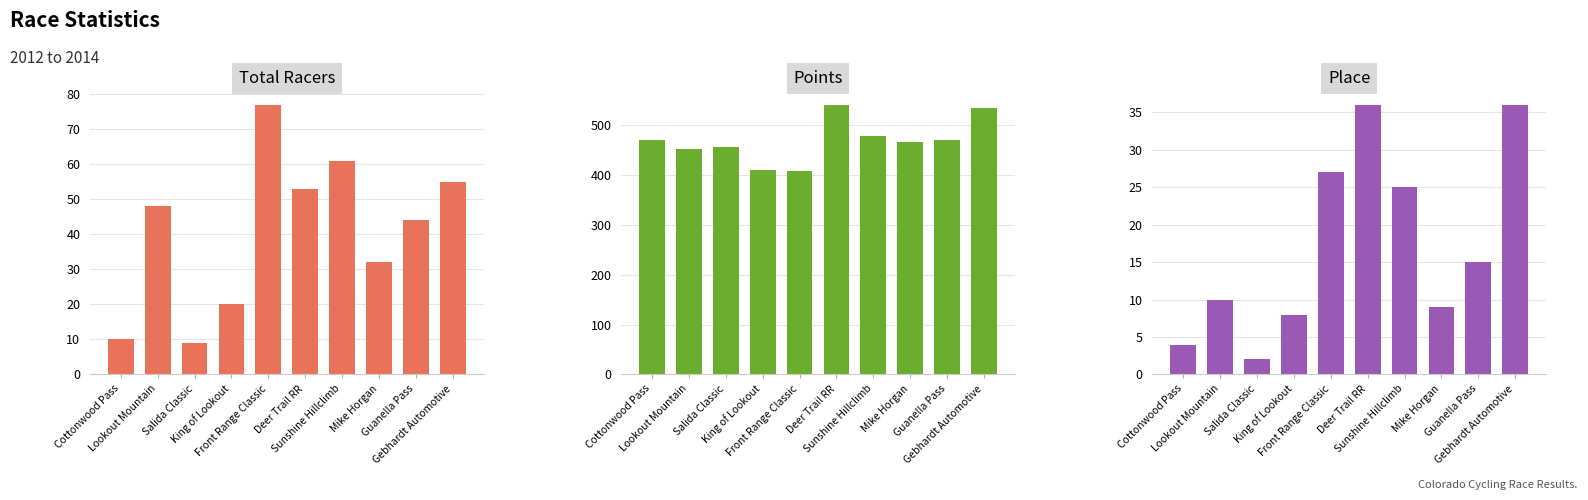

Which series has the largest total across all categories?

Points